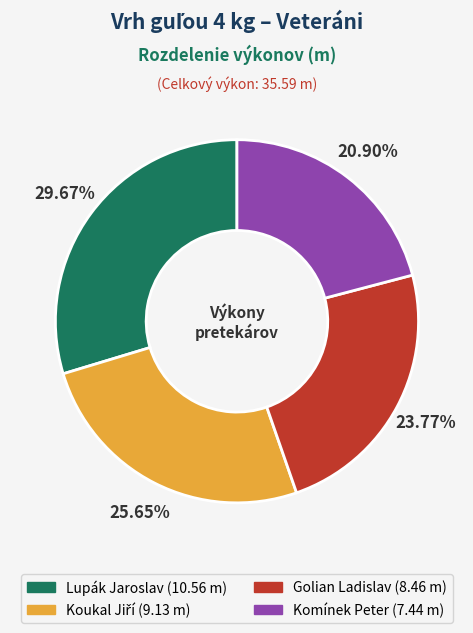

Which has a higher value, Komínek Peter or Golian Ladislav?

Golian Ladislav